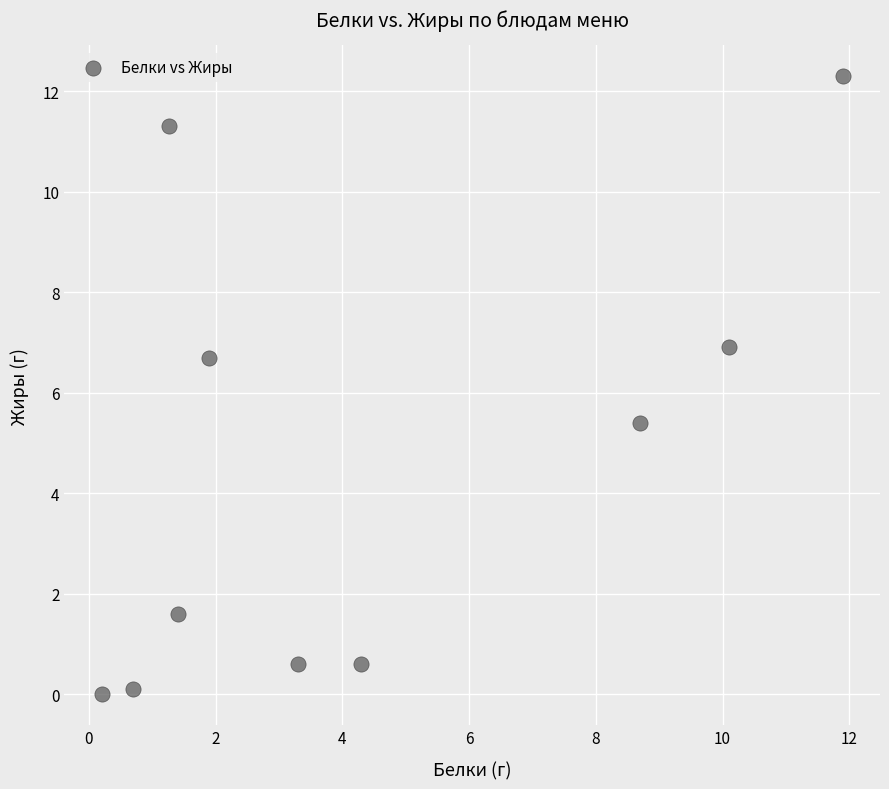

What is the range of Y values (max minus min)?

12.3